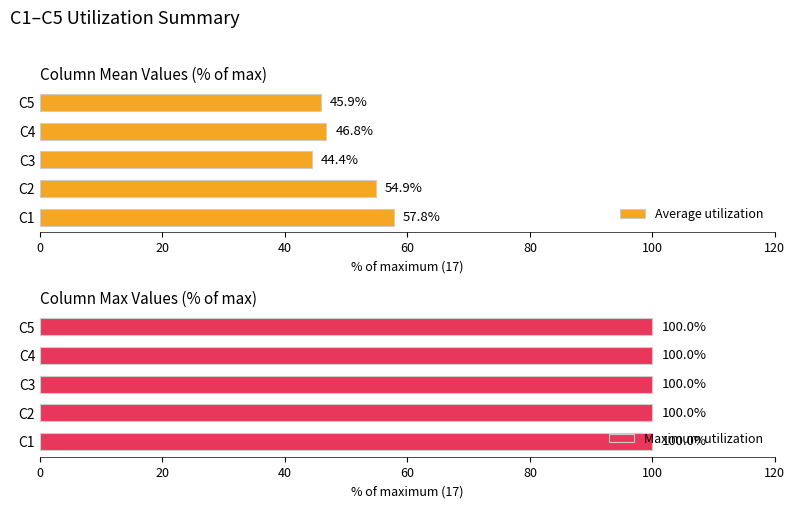

What is the difference between the second highest and second lowest values in the Average utilization series?

9.0